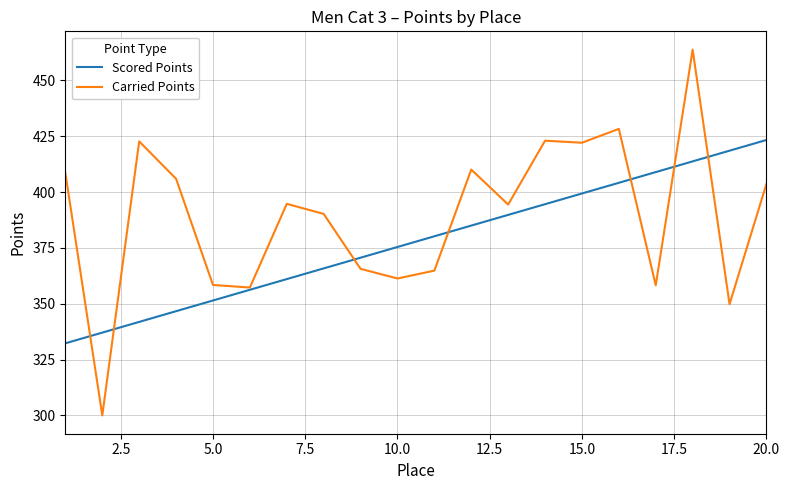

What is the maximum value shown in the chart?

463.8